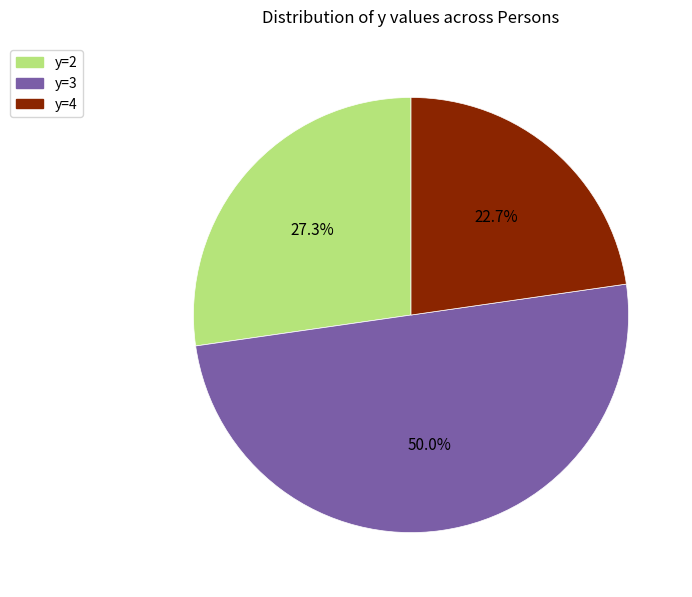

Rank the categories by value from highest to lowest.

y=3, y=2, y=4